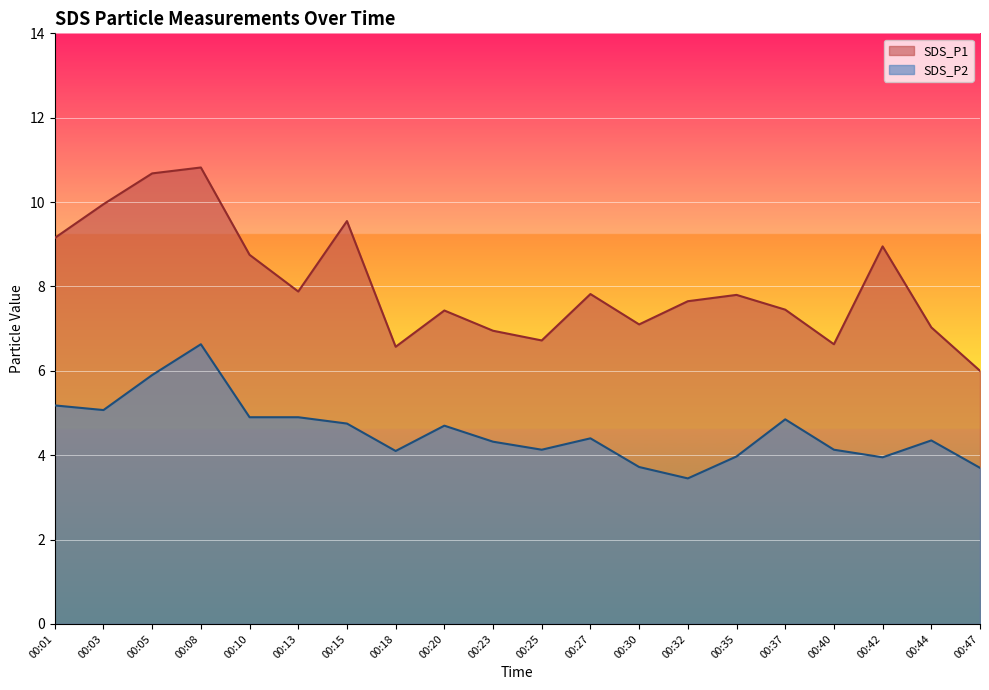

Reading left to right, what are all the values shown in this chart?

SDS_P1: 9.2	9.9	10.7	10.8	8.8	7.9	9.6	6.6	7.4	7.0	6.7	7.8	7.1	7.7	7.8	7.5	6.6	8.9	7.0	6.0
SDS_P2: 5.2	5.1	5.9	6.6	4.9	4.9	4.8	4.1	4.7	4.3	4.1	4.4	3.7	3.5	4.0	4.8	4.1	4.0	4.3	3.7